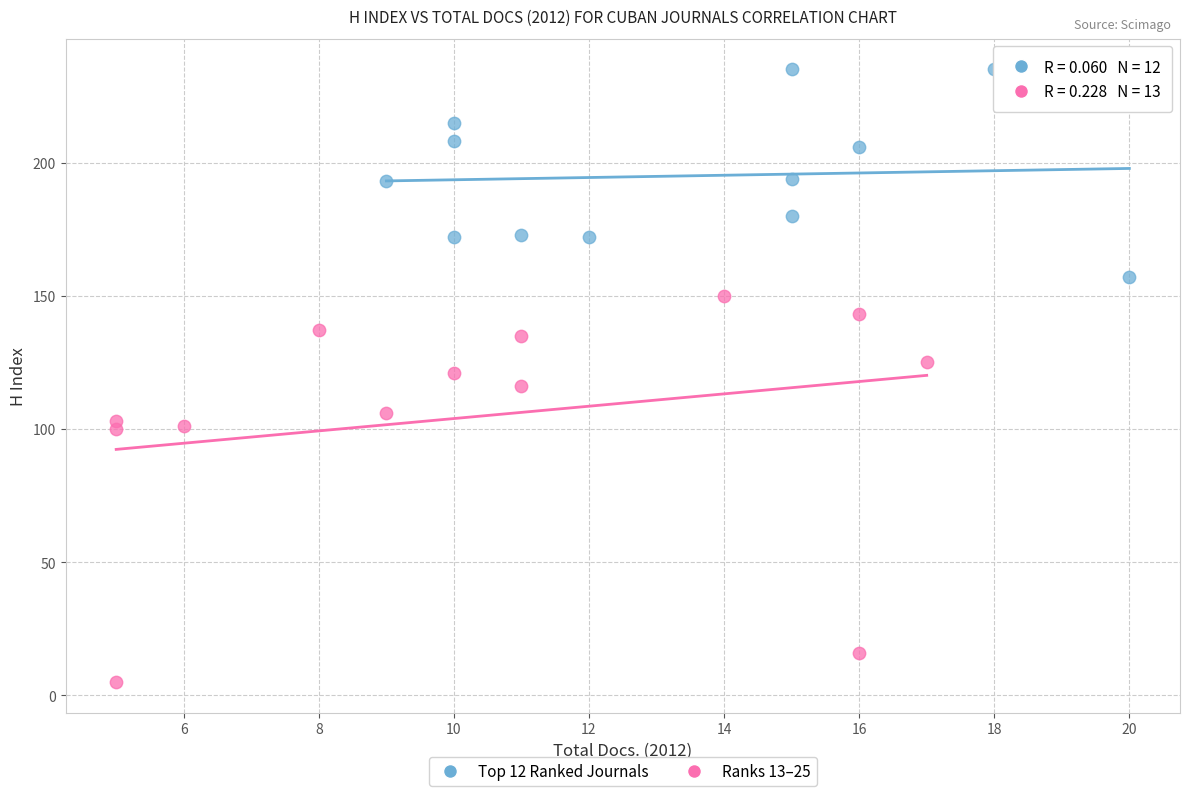

Which series reaches the minimum Y coordinate?

Ranks 13–25